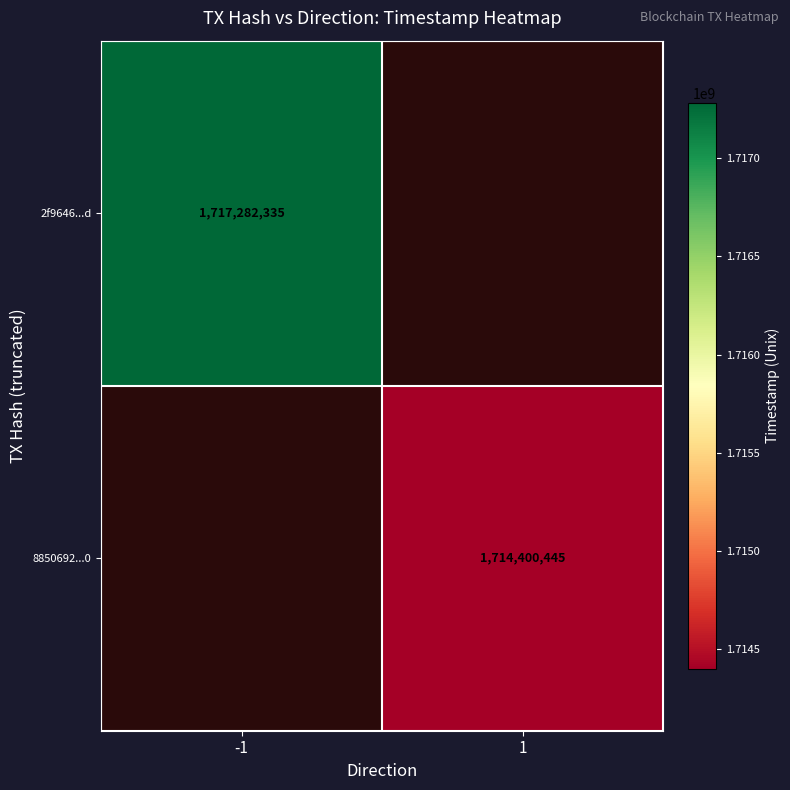

The value of 8850692...0 at 1 is 2967978913. True or false?

False